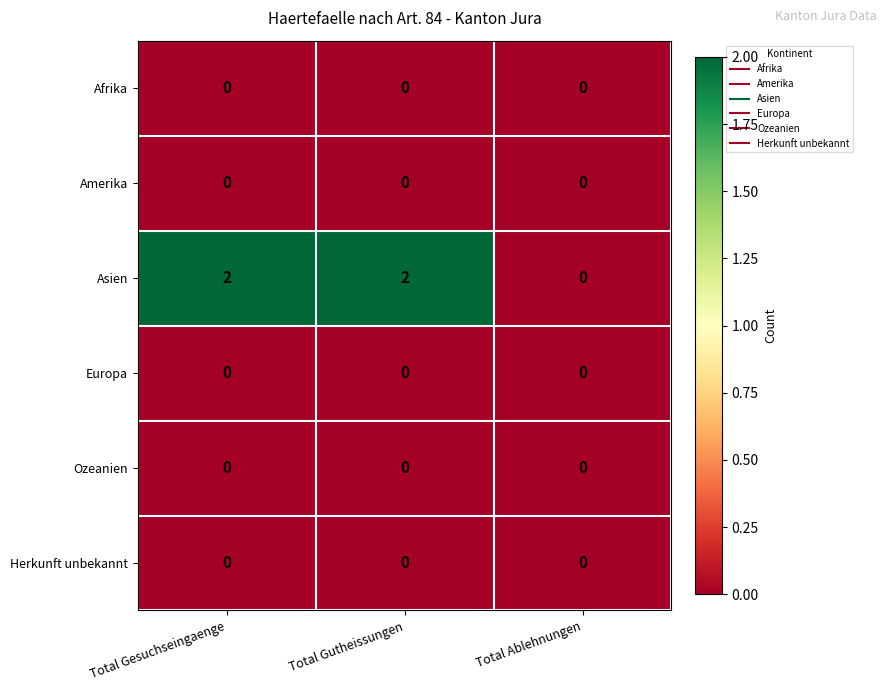

Which series has the largest total across all categories?

Asien